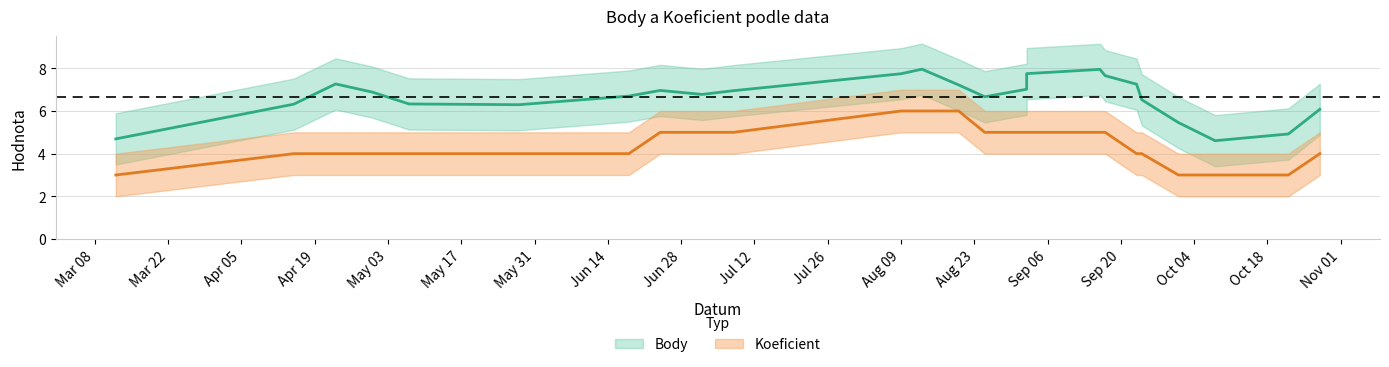

Does the chart have visible grid lines?

Yes